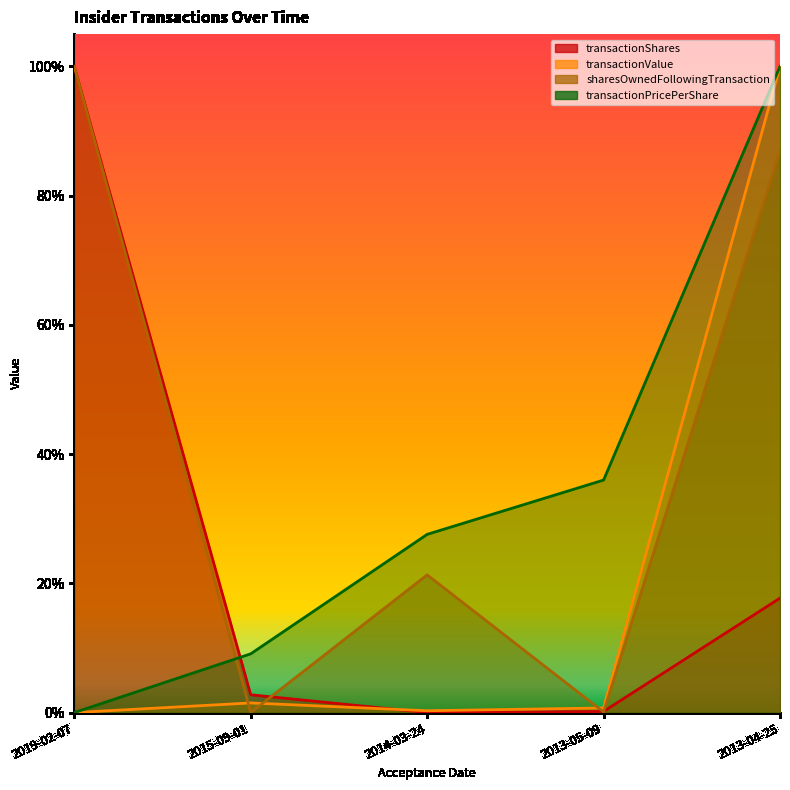

Reading left to right, what are all the values shown in this chart?

transactionShares: 2019-02-07=1.0	2015-09-01=0.0	2014-03-24=0.0	2013-05-09=0.0	2013-04-25=0.2
transactionValue: 2019-02-07=0.0	2015-09-01=0.0	2014-03-24=0.0	2013-05-09=0.0	2013-04-25=1.0
sharesOwnedFollowingTransaction: 2019-02-07=1.0	2015-09-01=0.0	2014-03-24=0.2	2013-05-09=0.0	2013-04-25=0.9
transactionPricePerShare: 2019-02-07=0.0	2015-09-01=0.1	2014-03-24=0.3	2013-05-09=0.4	2013-04-25=1.0